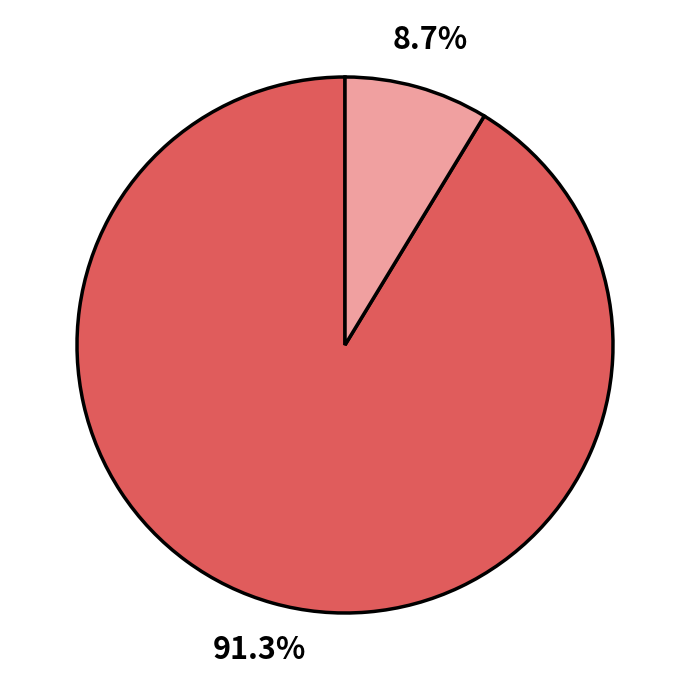

Is there a majority slice in this chart?

Yes